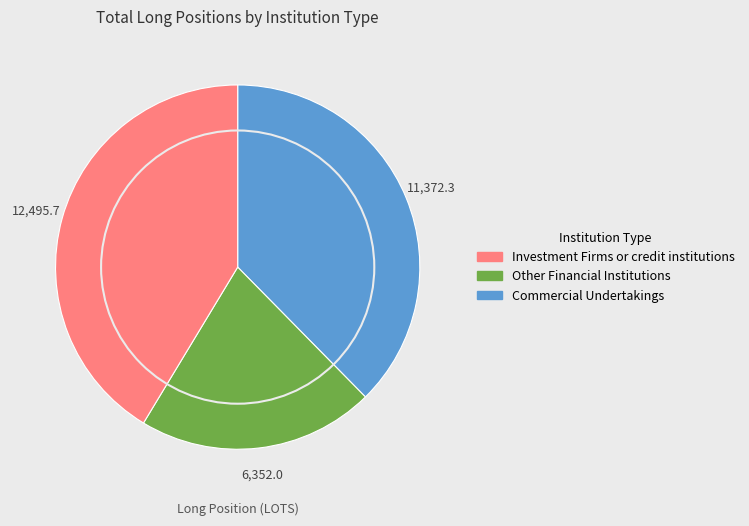

Does any single category account for the majority?

No